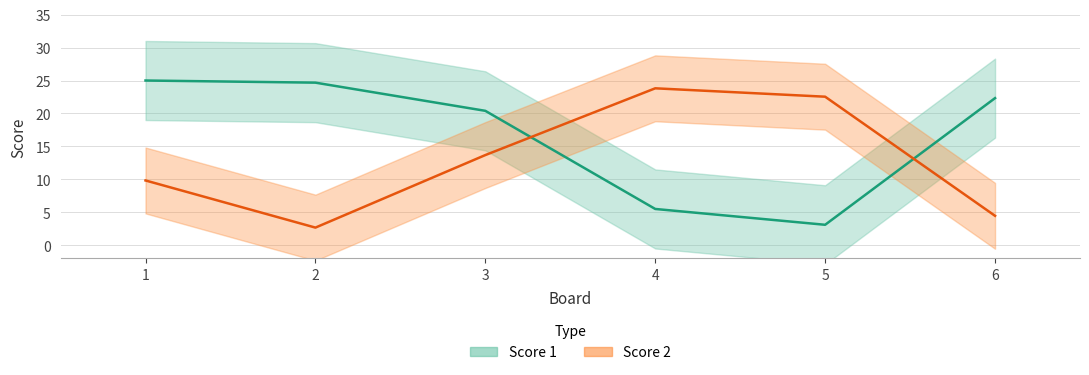

What is the difference between the Score 2 values at 3 and 4?

10.1